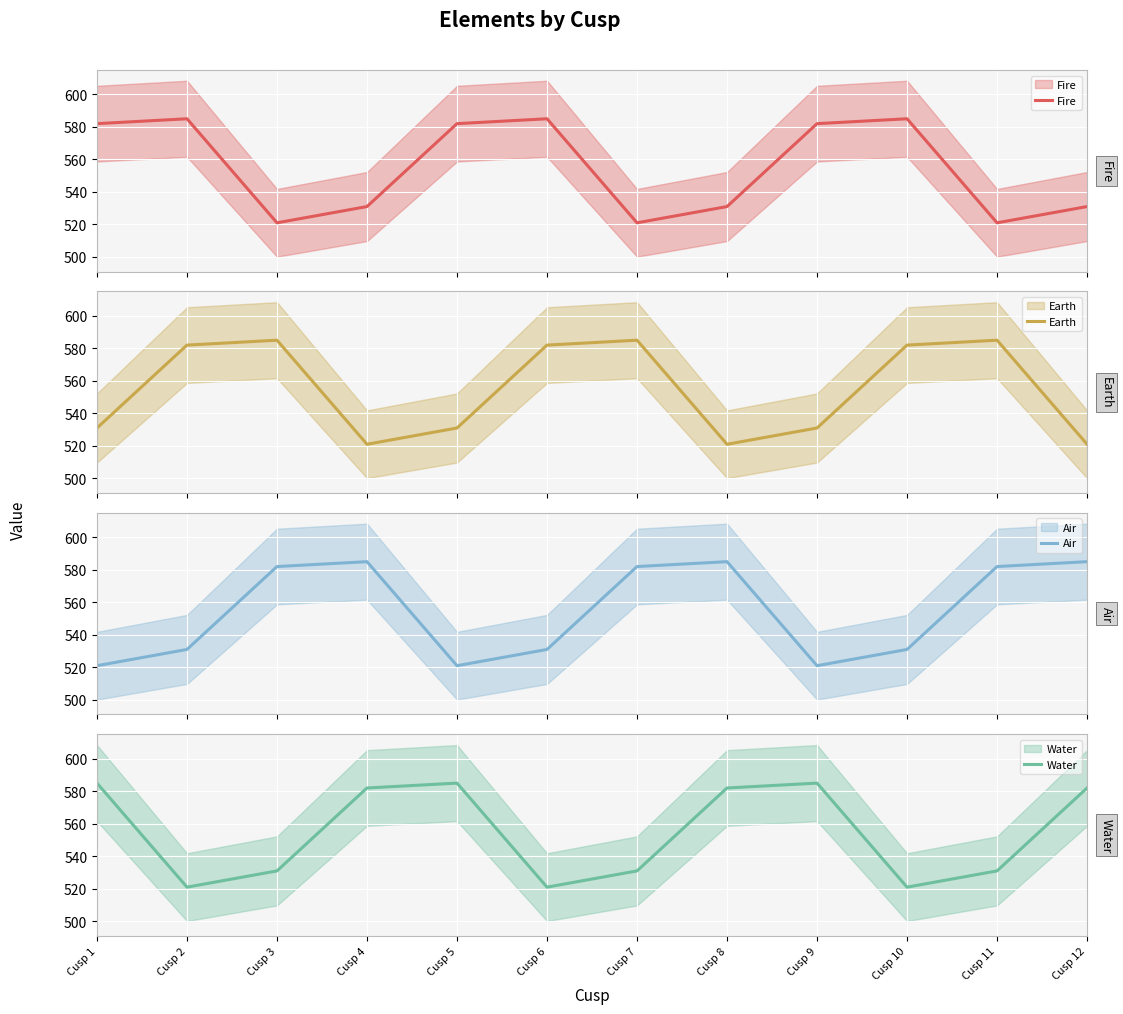

True or false: Earth has a value of 582 at Cusp 6.

True